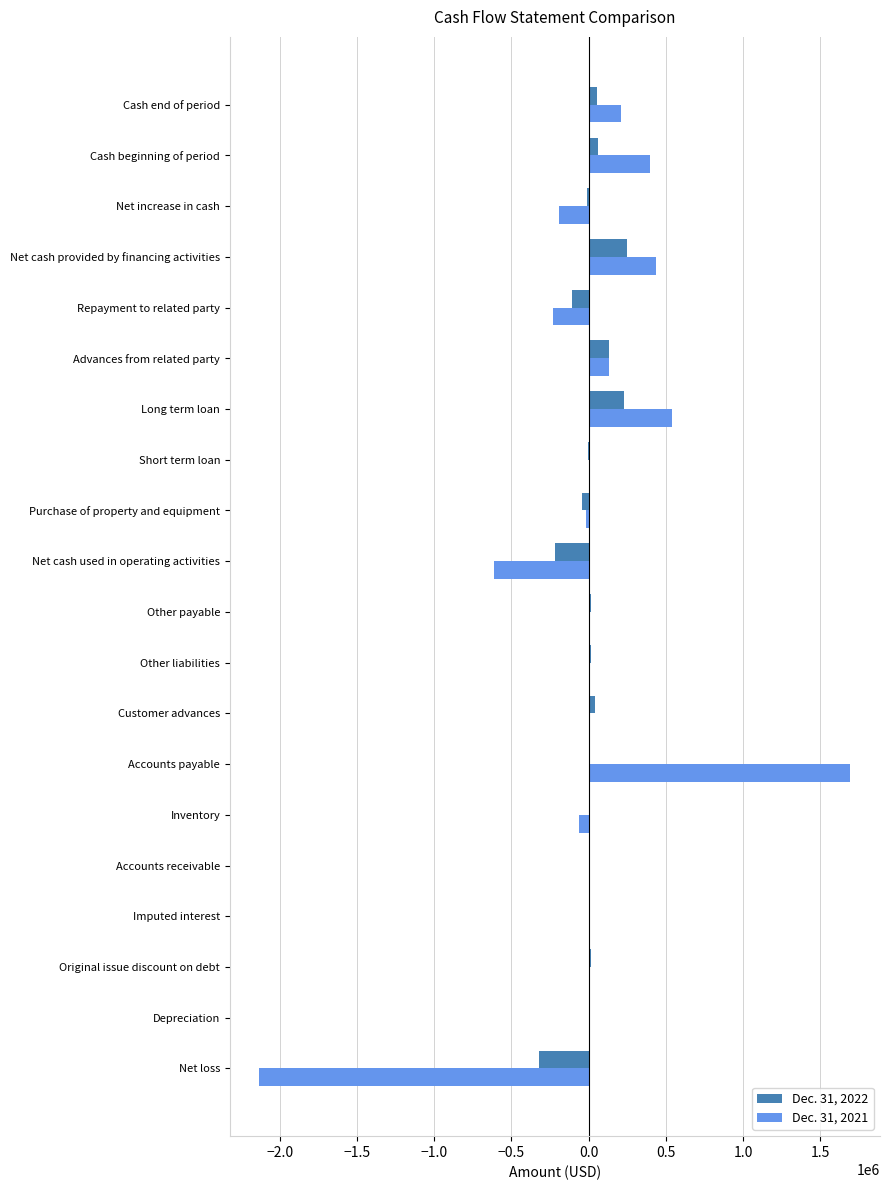

At which category is the sum across all series the highest?

Accounts payable